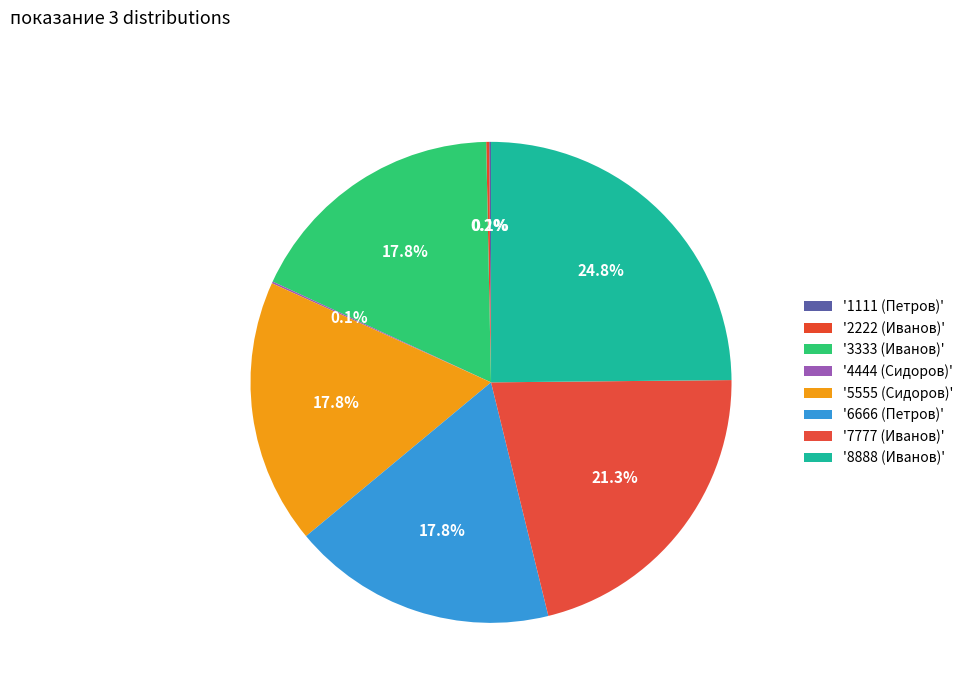

Which slice is the largest?

8888 (Иванов)